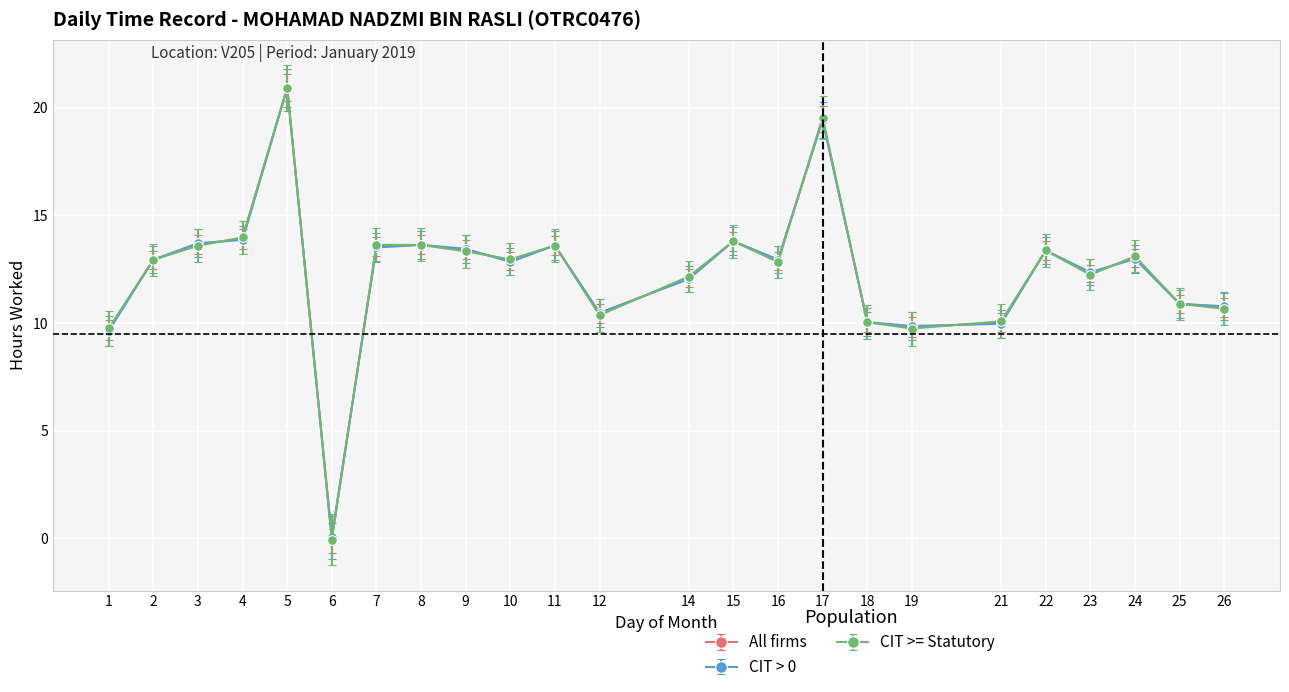

Count the number of categories in the chart.

24